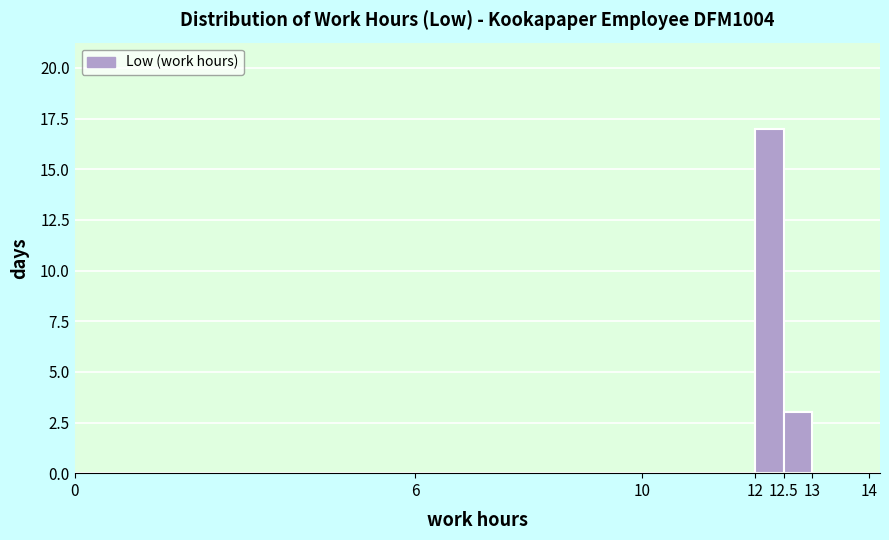

What is the height of the bar covering 12 to 12.5 on the x-axis? The values are not printed on the chart, so give them approximately, as read against the axis.

17